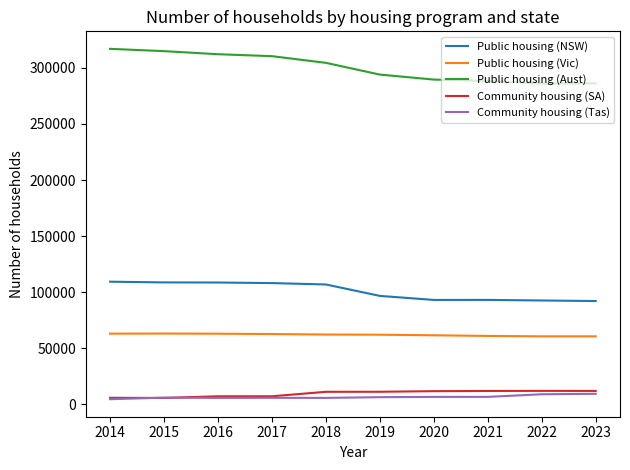

True or false: Public housing (Vic) and Public housing (NSW) intersect in this chart.

False